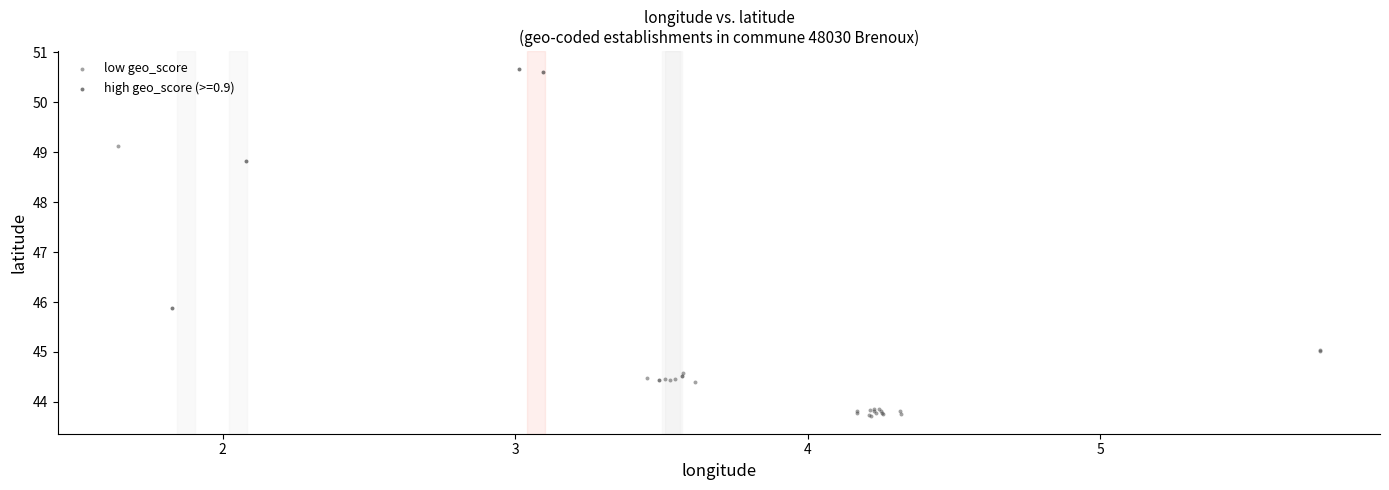

Which series contains the lowest Y value?

low geo_score